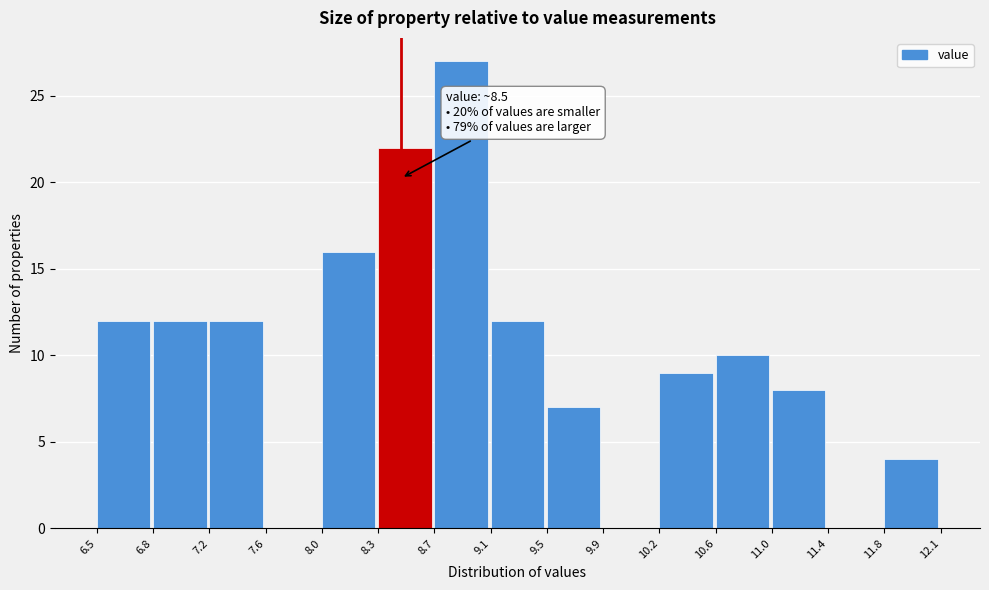

Over which range of the x-axis is the bar tallest?

8.7 to 9.1